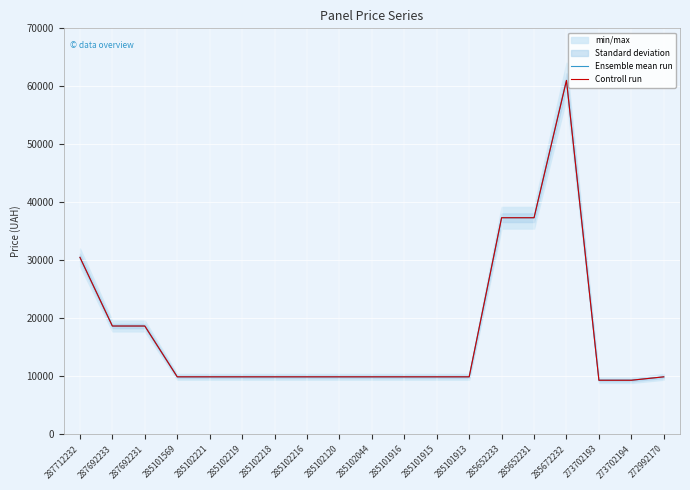

What is the difference between the maximum and minimum values in the Controll run series?

51703.3